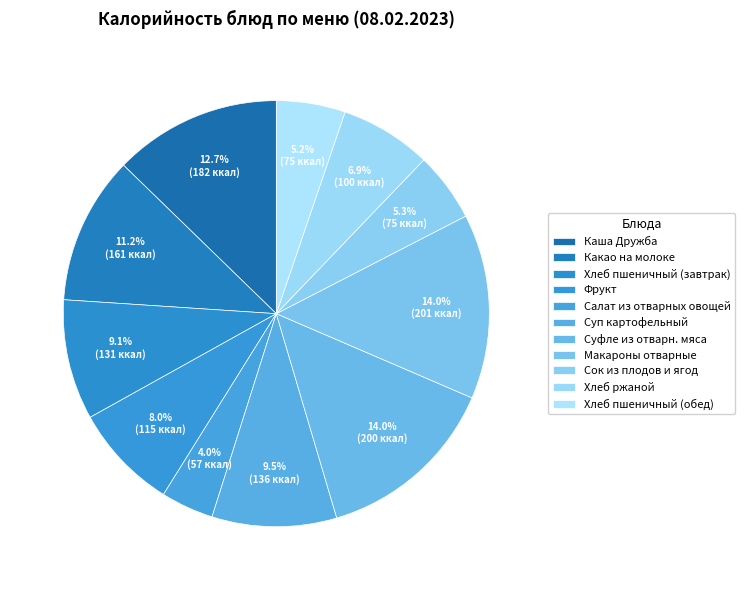

How many segments does this pie chart have?

11